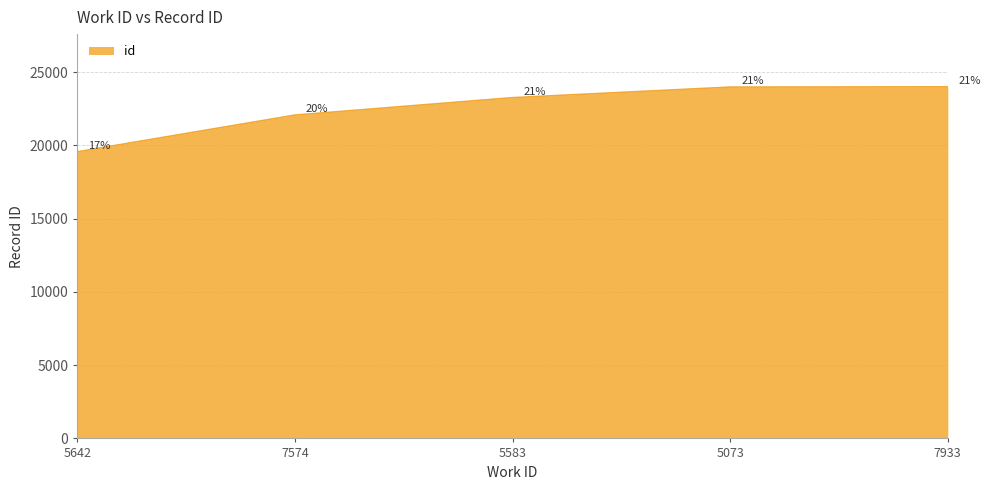

How many series are shown in this chart?

1